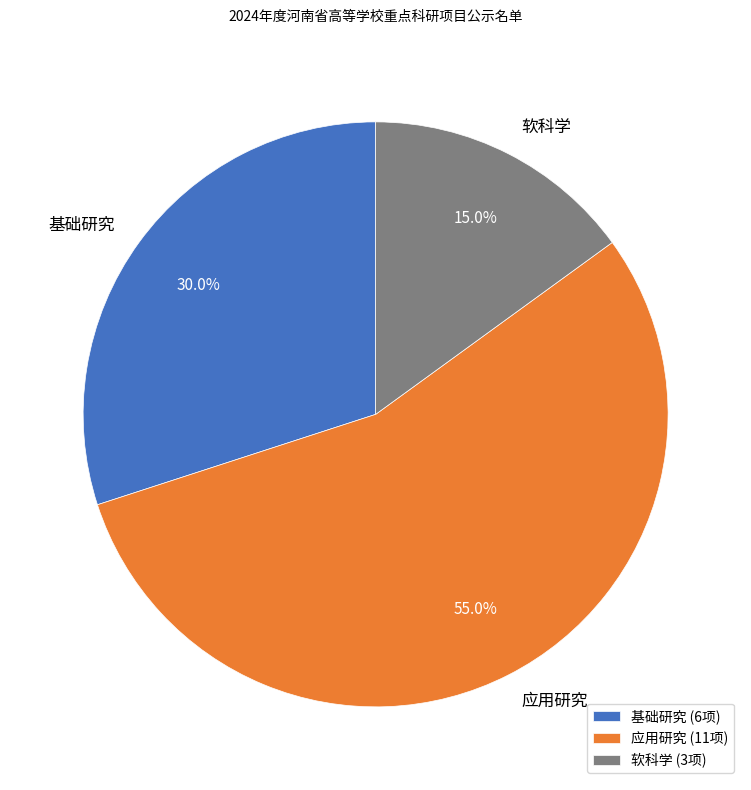

To the nearest percent, what is the difference between the 应用研究 and 基础研究 slice percentages?

25%